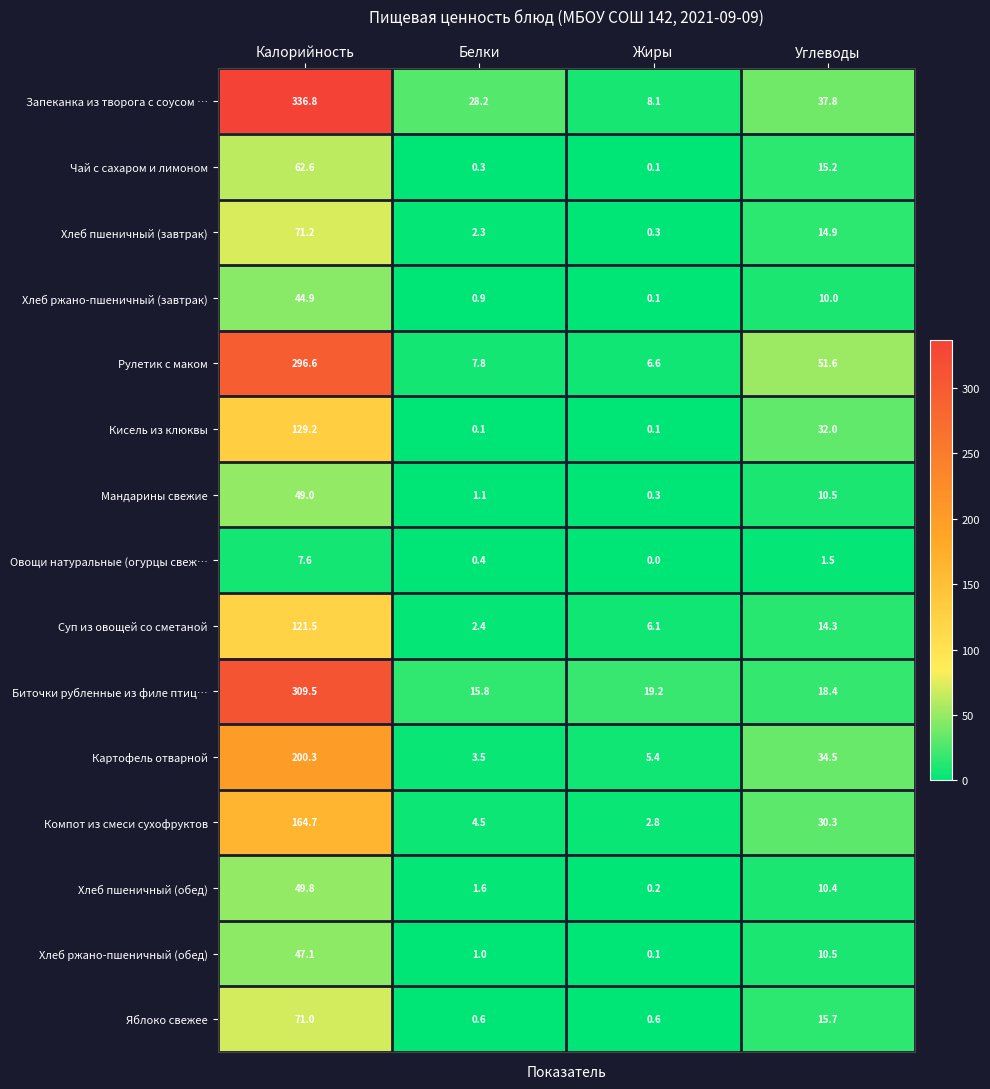

What is the sum of the Чай с сахаром и лимоном values at Углеводы and Белки?

15.5